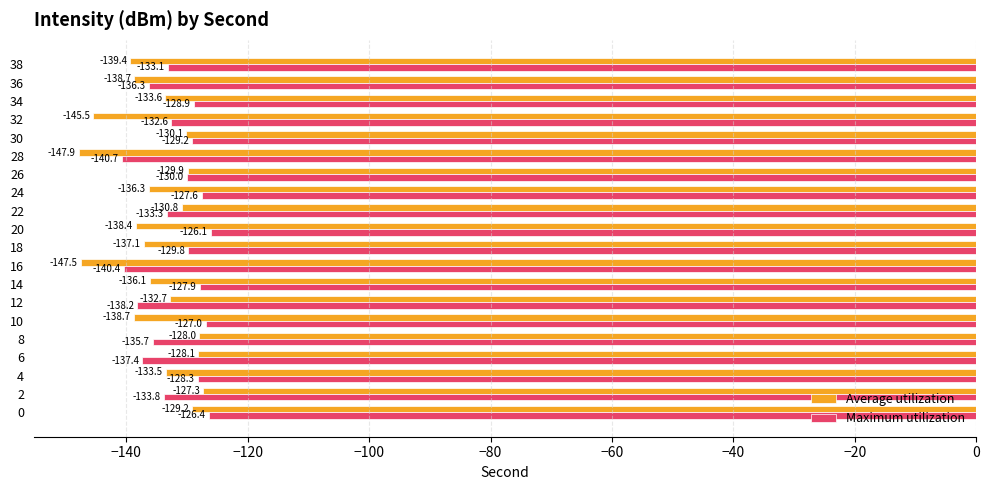

Which series has the largest range (max minus min)?

Average utilization